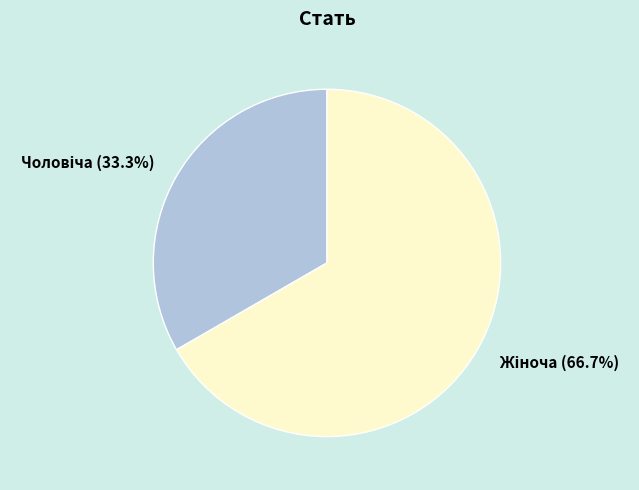

Is there any slice that represents more than half of the pie?

Yes